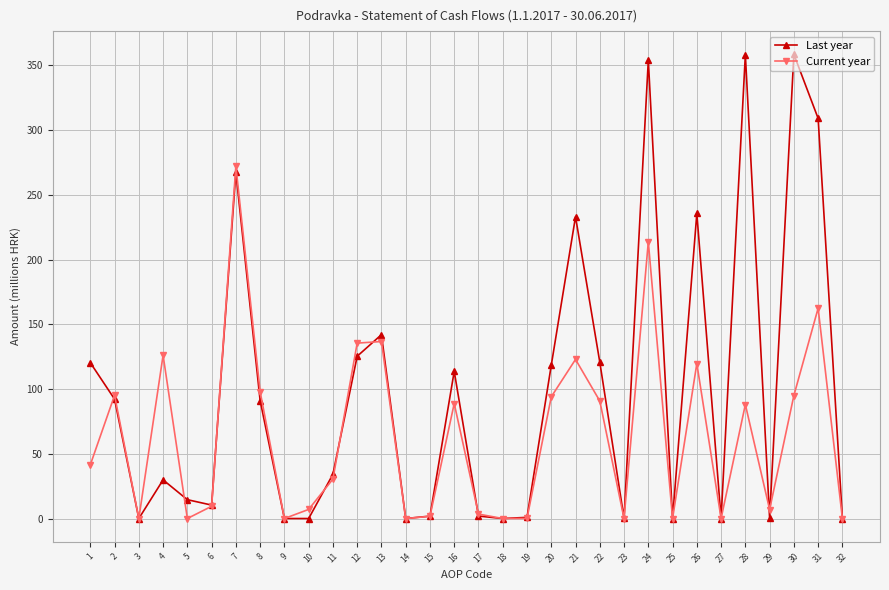

What is the difference between the highest and lowest values at 1?

78.9